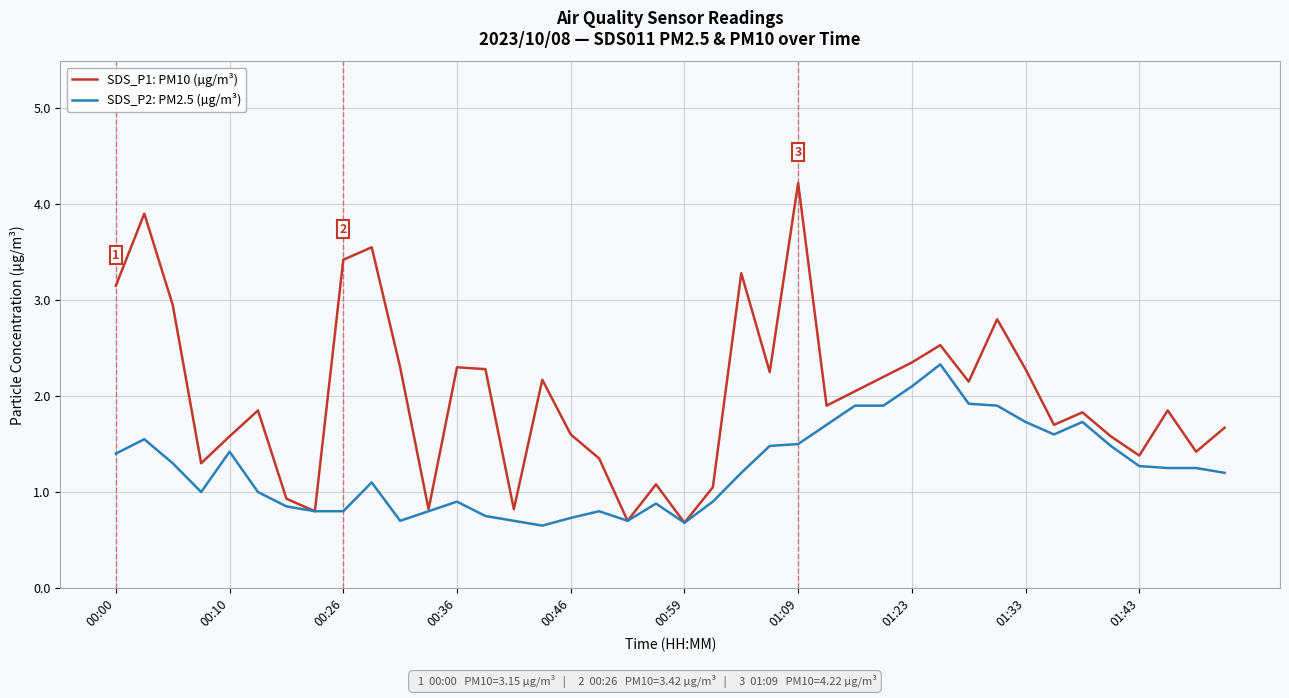

What is the smallest value displayed?

0.7